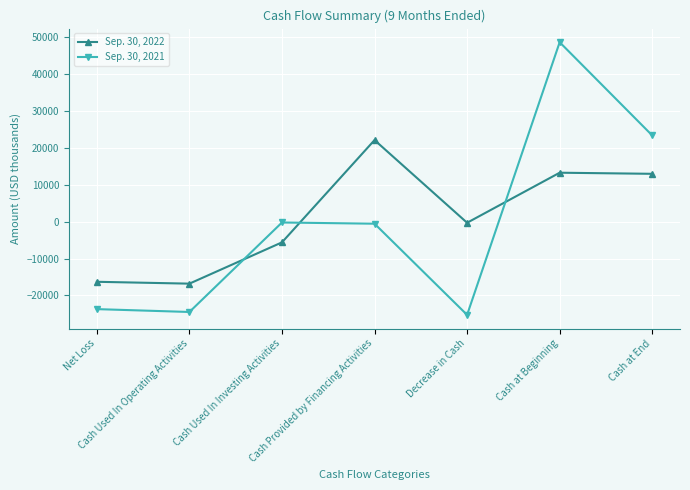

What is the total value across all series at Cash Used In Operating Activities?

-41328